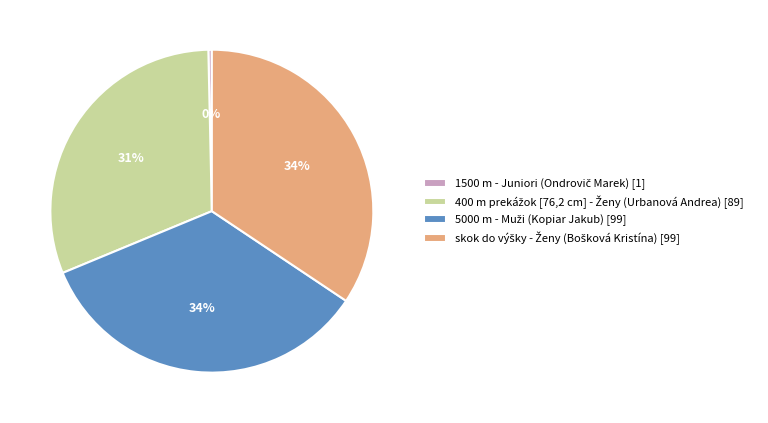

To the nearest percent, what is the average slice percentage?

25%